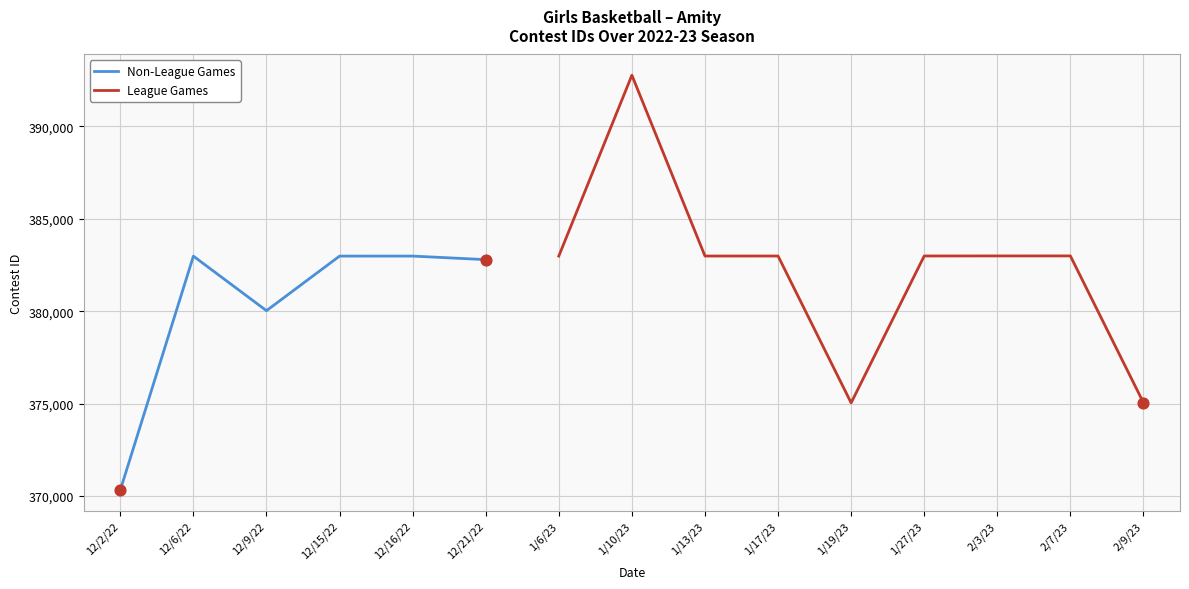

What is the change in value from 1/13/23 to 1/27/23?

+3